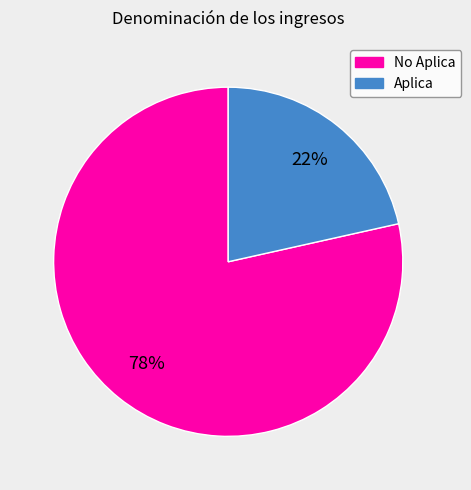

Is there any slice that represents more than half of the pie?

Yes